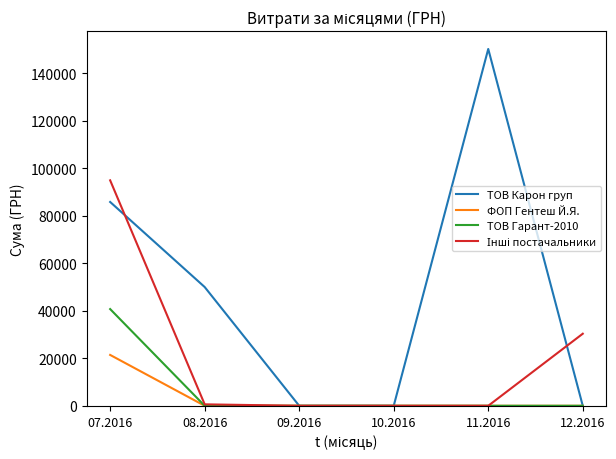

The value of ТОВ Карон груп at 08.2016 is 76722.2. True or false?

False